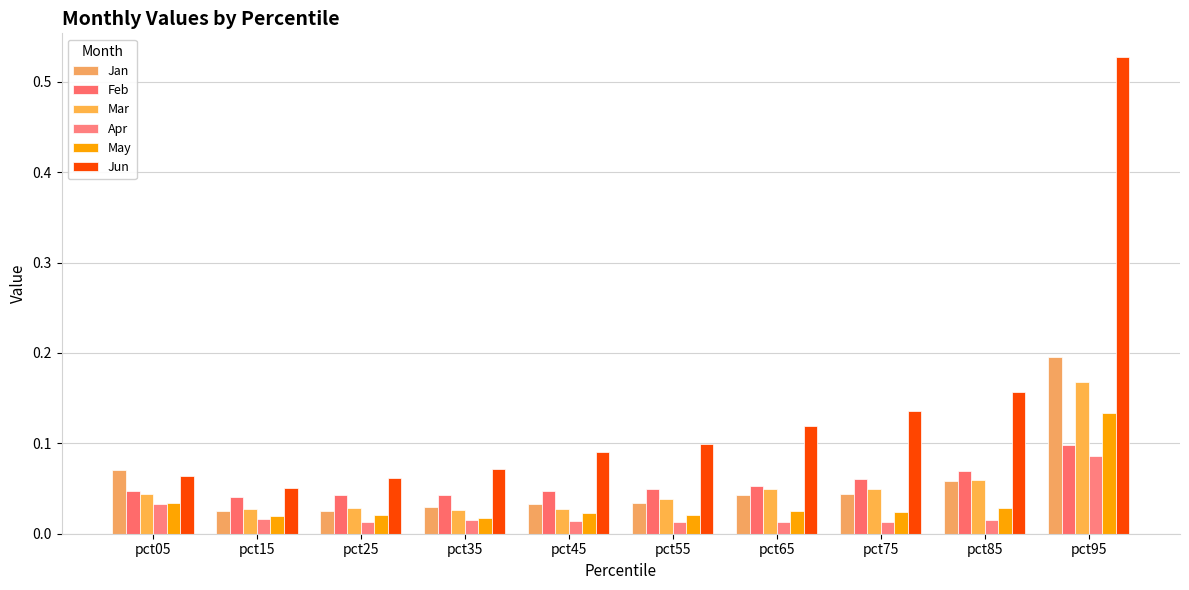

Are the bars grouped side by side (vs. stacked)?

Yes